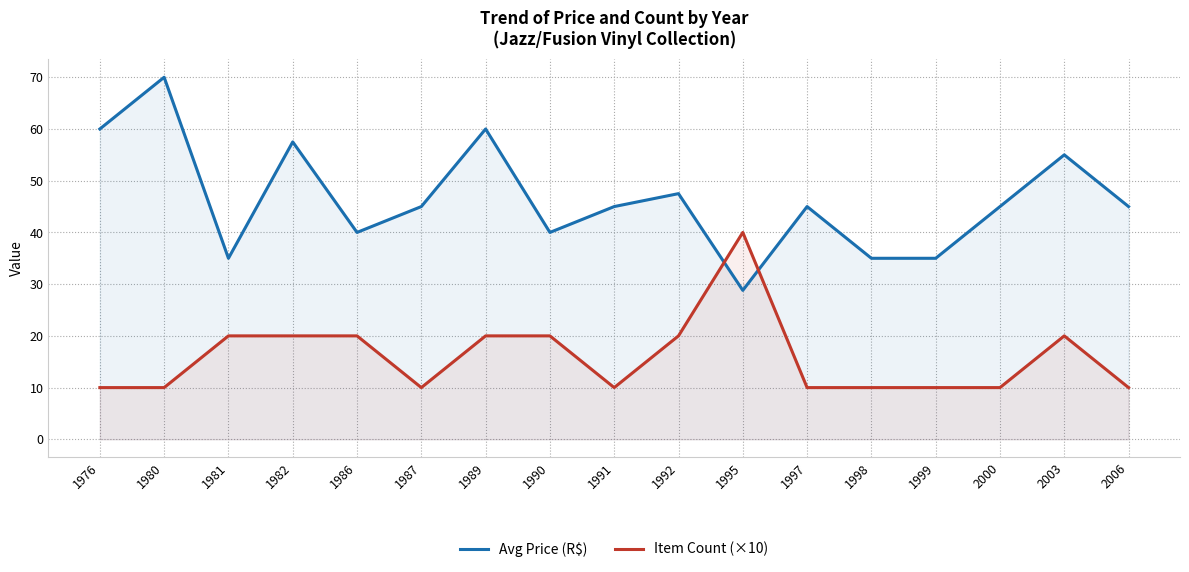

Does the chart display data point markers on the line(s)?

No